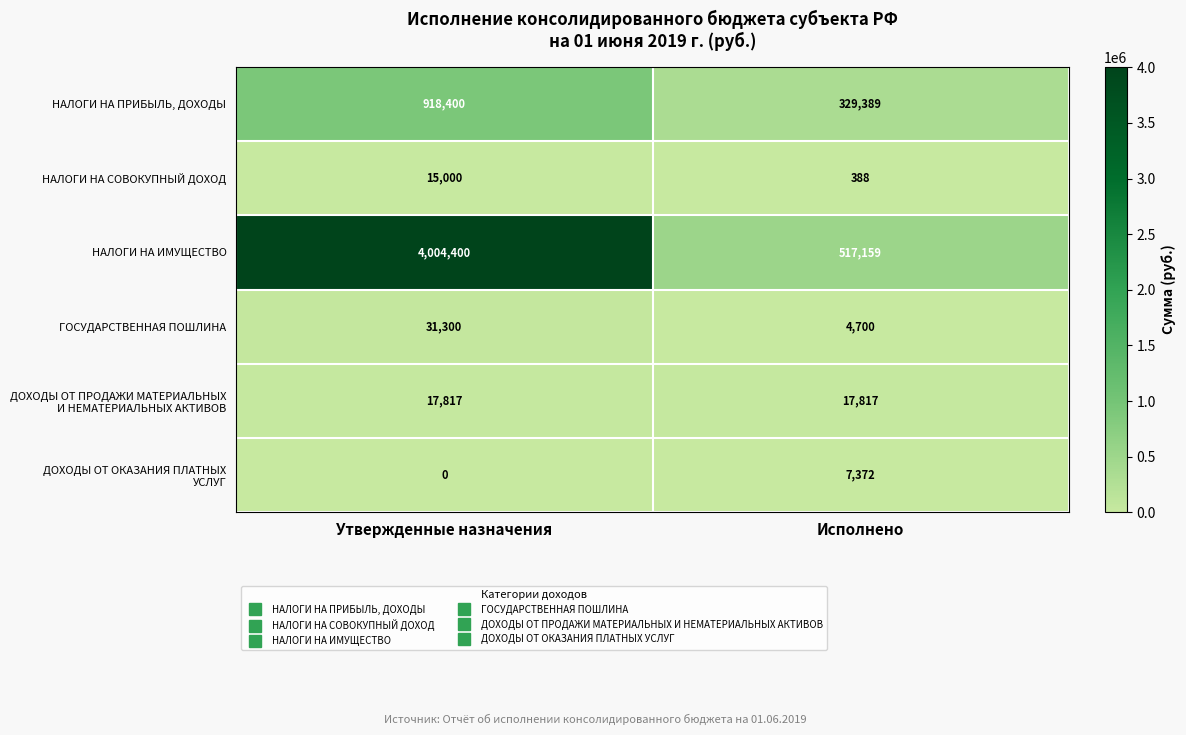

True or false: ГОСУДАРСТВЕННАЯ ПОШЛИНА has a value of 18115 at Утвержденные назначения.

False